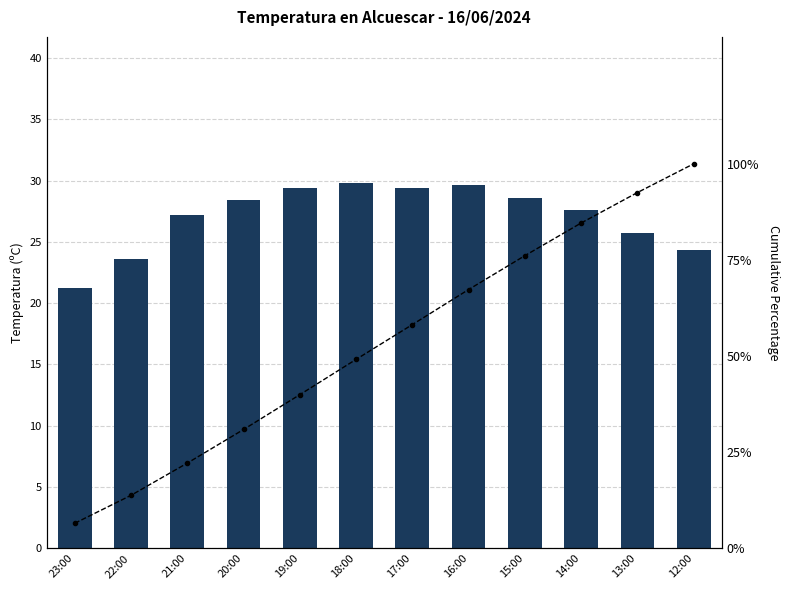

List the labels in order of Temperatura (ºC) value, smallest first.

23:00, 22:00, 12:00, 13:00, 21:00, 14:00, 20:00, 15:00, 19:00, 17:00, 16:00, 18:00